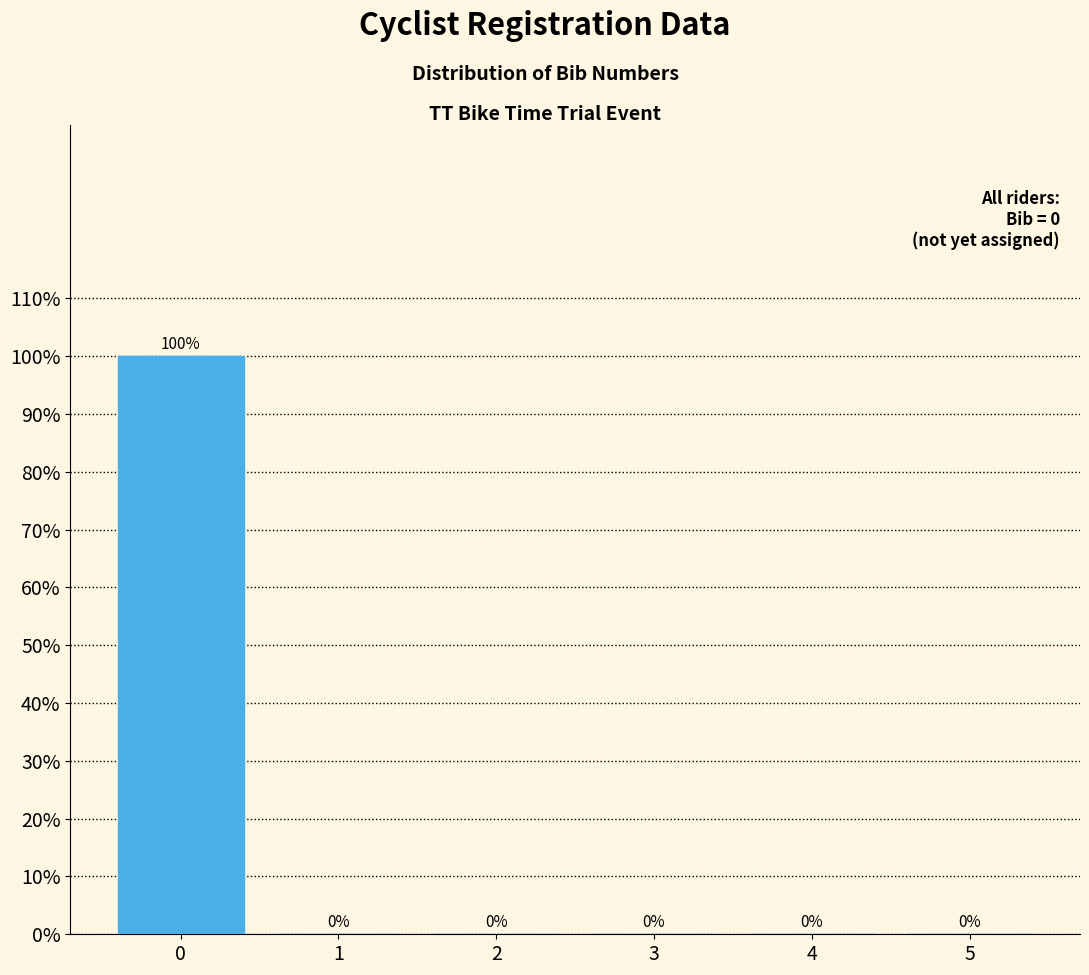

Reading right to left, list all the values displayed in this chart.

5=0	4=0	3=0	2=0	1=0	0=100